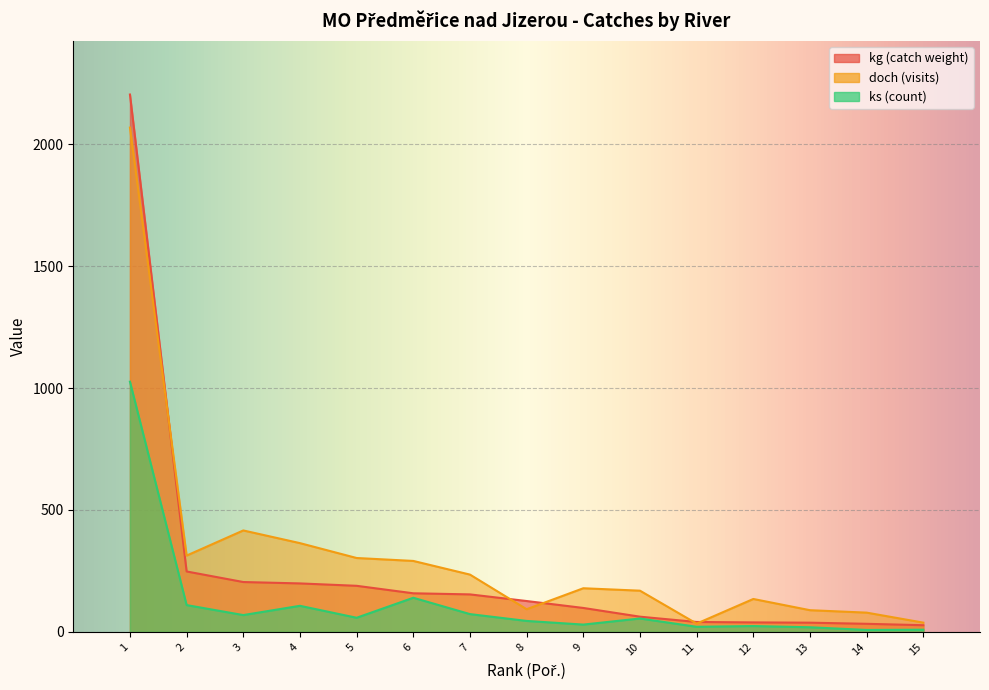

Reading right to left, list all the values displayed in this chart.

kg: 27.4	33.2	37.8	38.9	40.7	62.4	98.2	126.6	153.8	158.3	189.0	198.8	204.5	247.8	2203.5
doch: 38.0	79.0	89.0	135.0	34.0	169.0	179.0	93.0	235.0	291.0	303.0	364.0	416.0	313.0	2068.0
ks: 9.0	8.0	19.0	24.0	21.0	55.0	30.0	45.0	73.0	140.0	58.0	107.0	69.0	110.0	1026.0